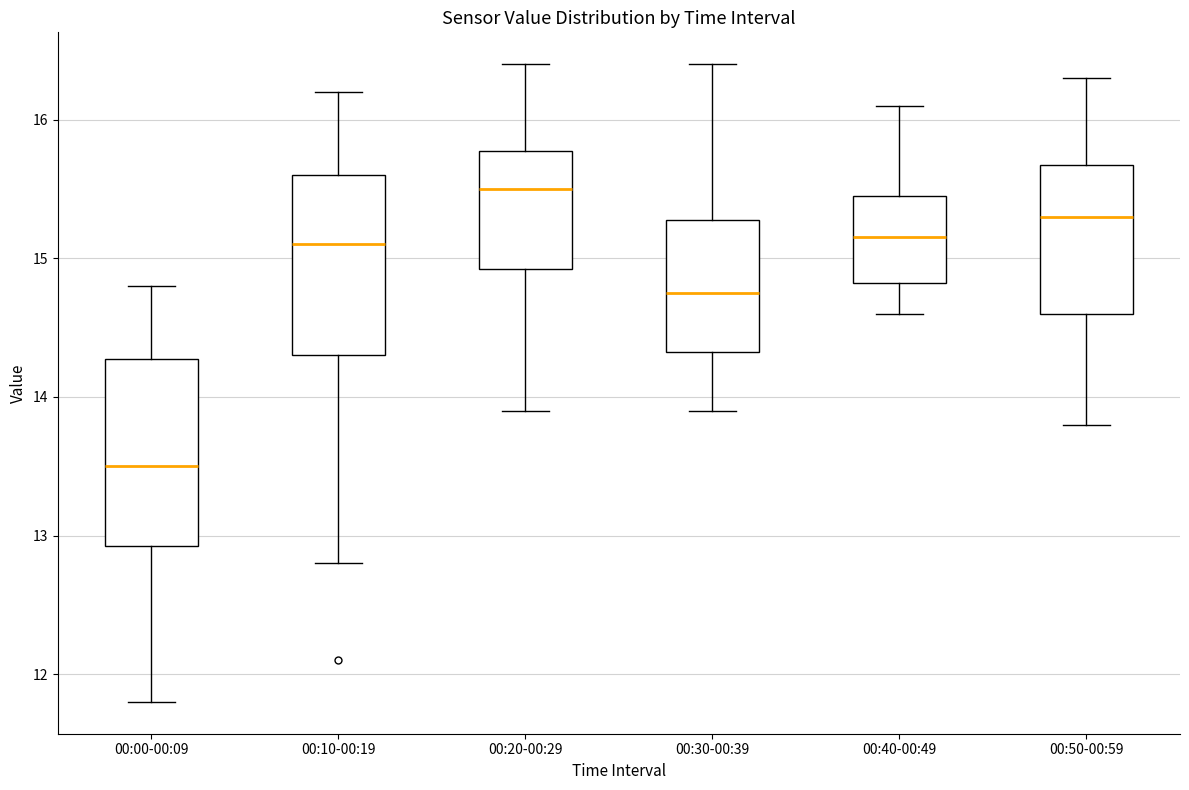

Where does the lower whisker of the box for 00:00-00:09 end on the y-axis? The values are not printed on the chart, so give them approximately, as read against the axis.

11.8